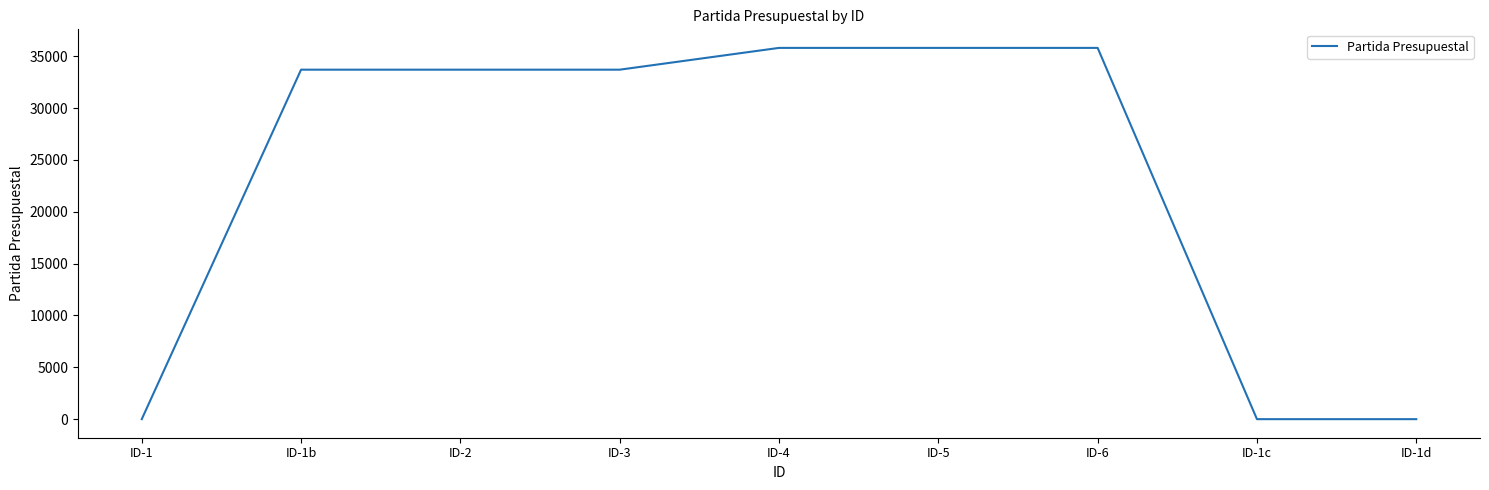

What is the difference between the maximum and minimum values?

35800